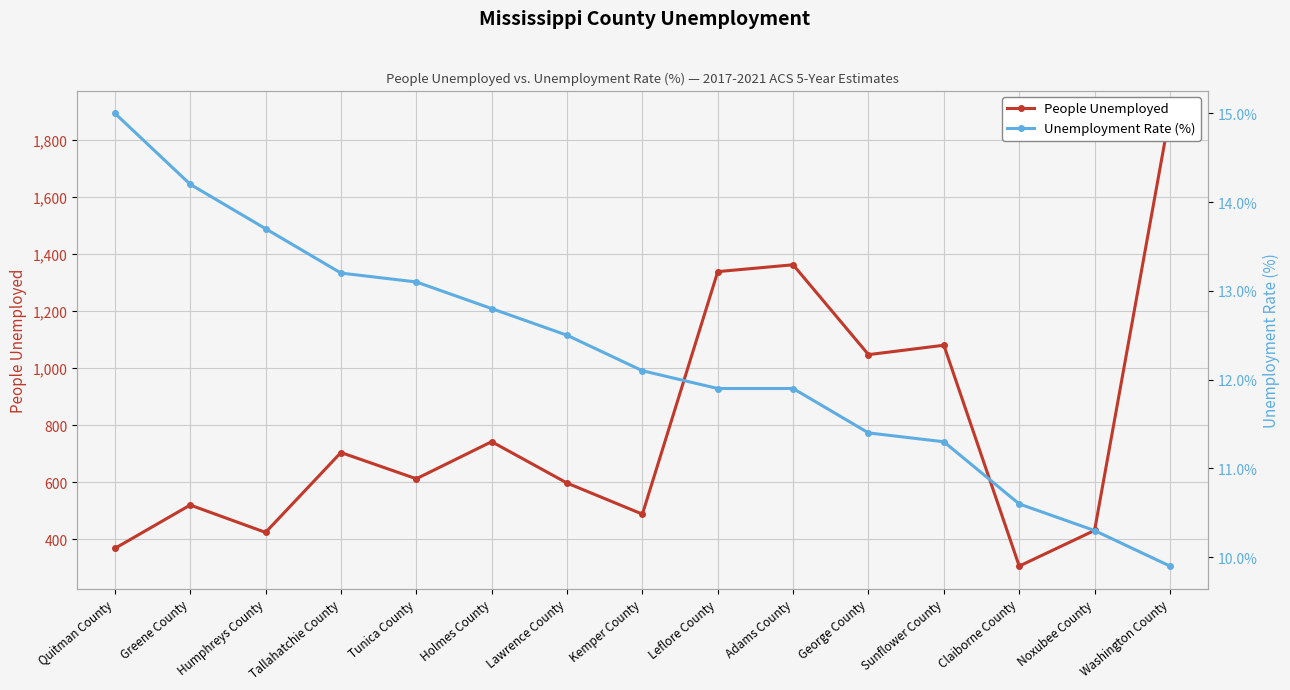

Is the value of People Unemployed at George County greater than the value of Unemployment Rate (%) at Claiborne County?

Yes